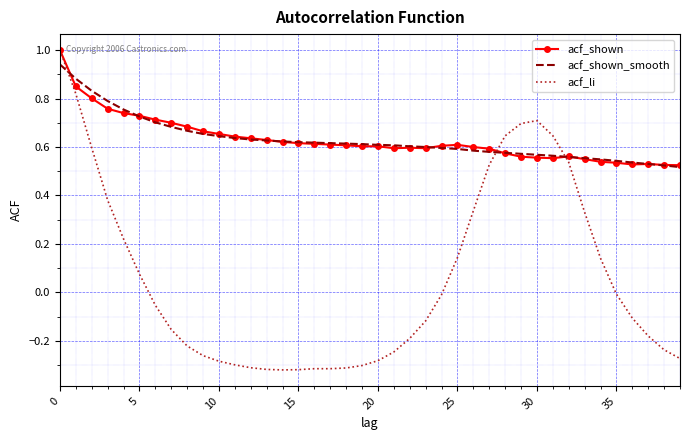

What is the sum of all acf_shown_smooth values?

25.2